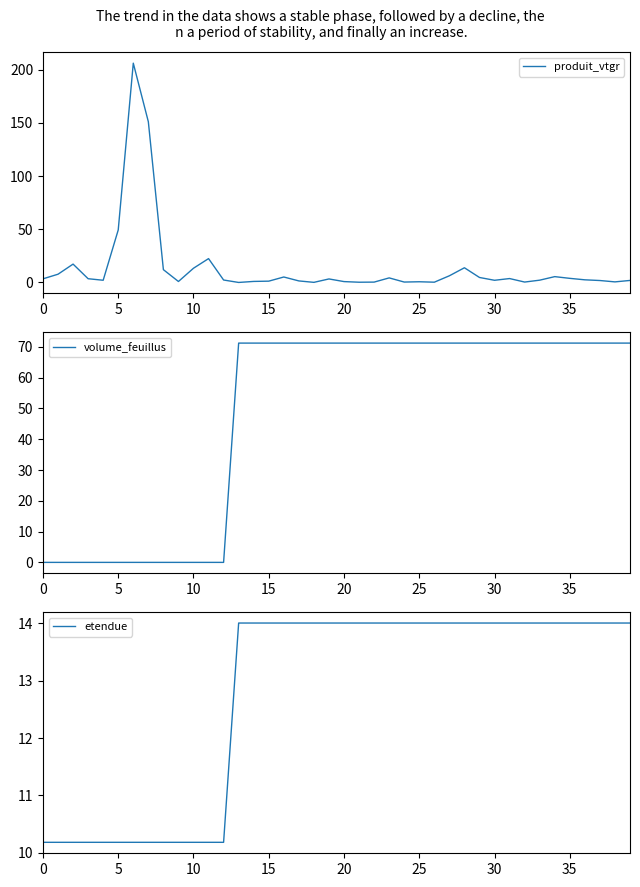

At how many categories does at least one series exceed 114?

2